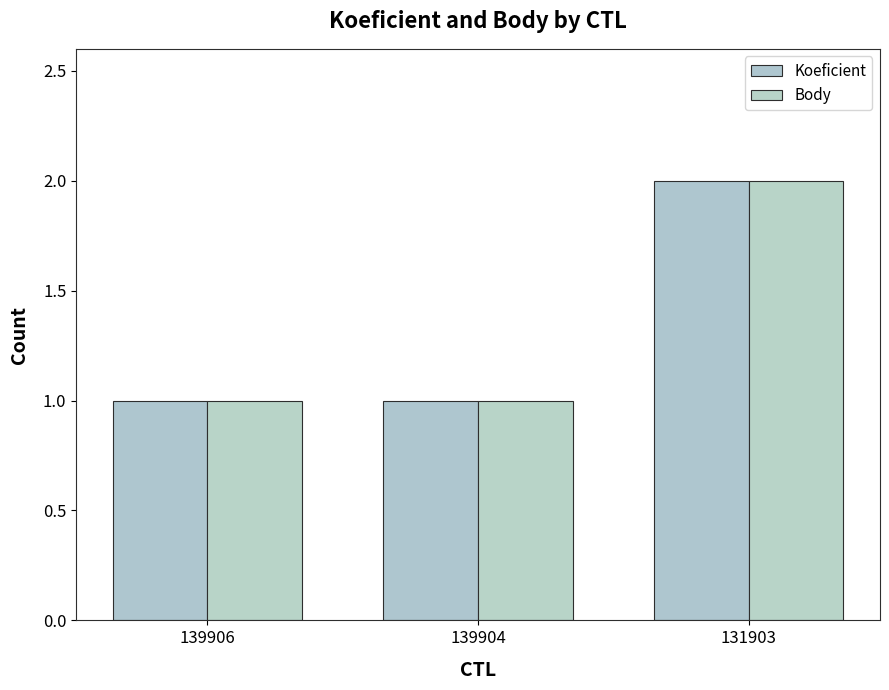

Reading right to left, transcribe all the data shown in this chart.

Koeficient: 131903=2	139904=1	139906=1
Body: 131903=2	139904=1	139906=1